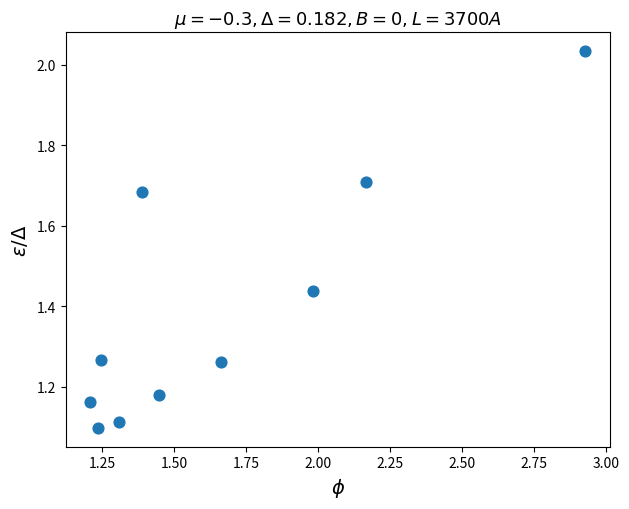

What is the range of Y values (max minus min)?

0.9